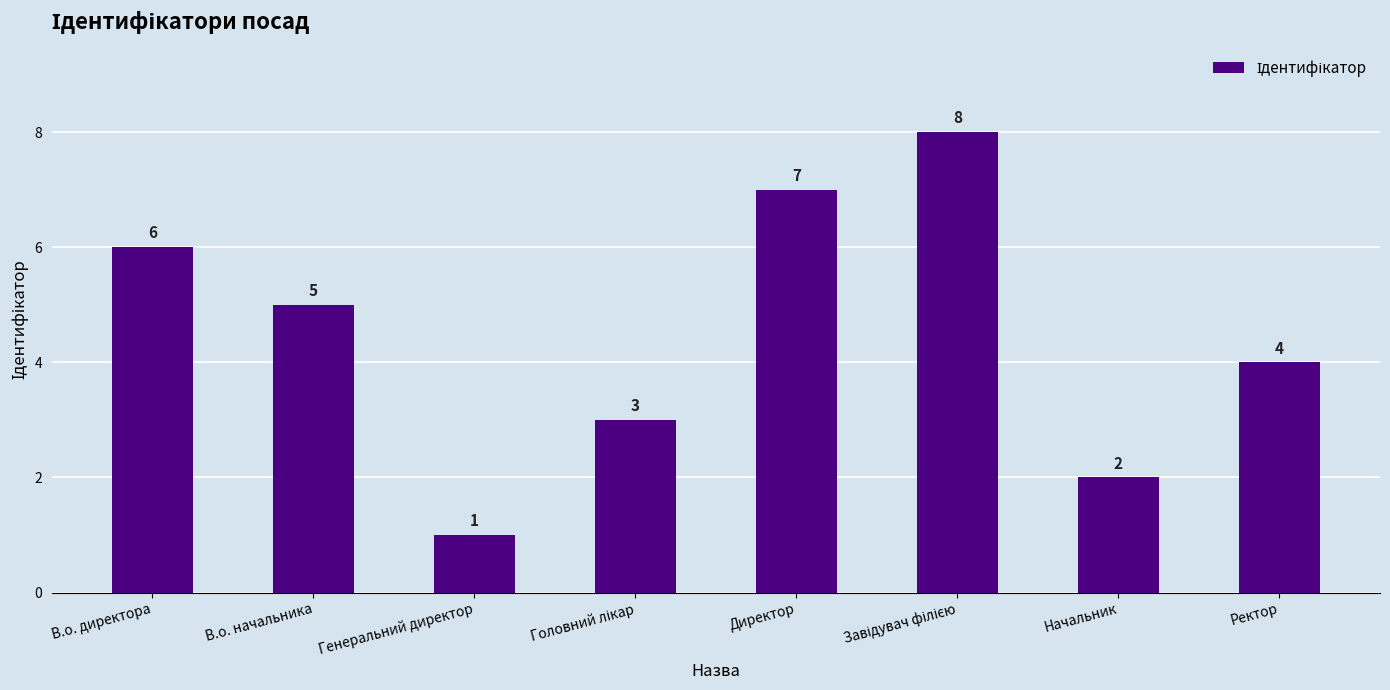

The value at В.о. директора is 3. True or false?

False